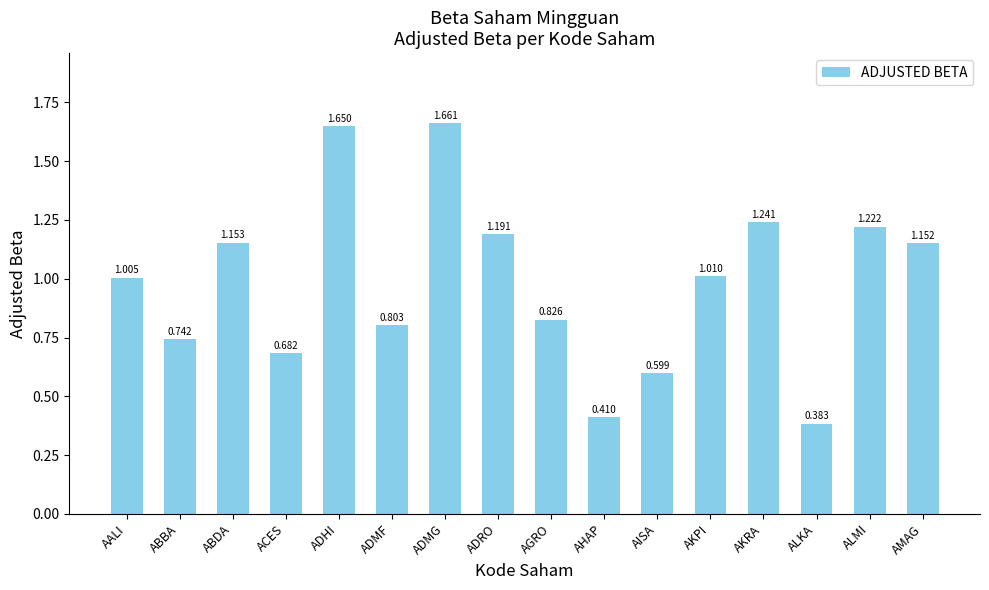

What is the label of the 11th bar from the left?

AISA